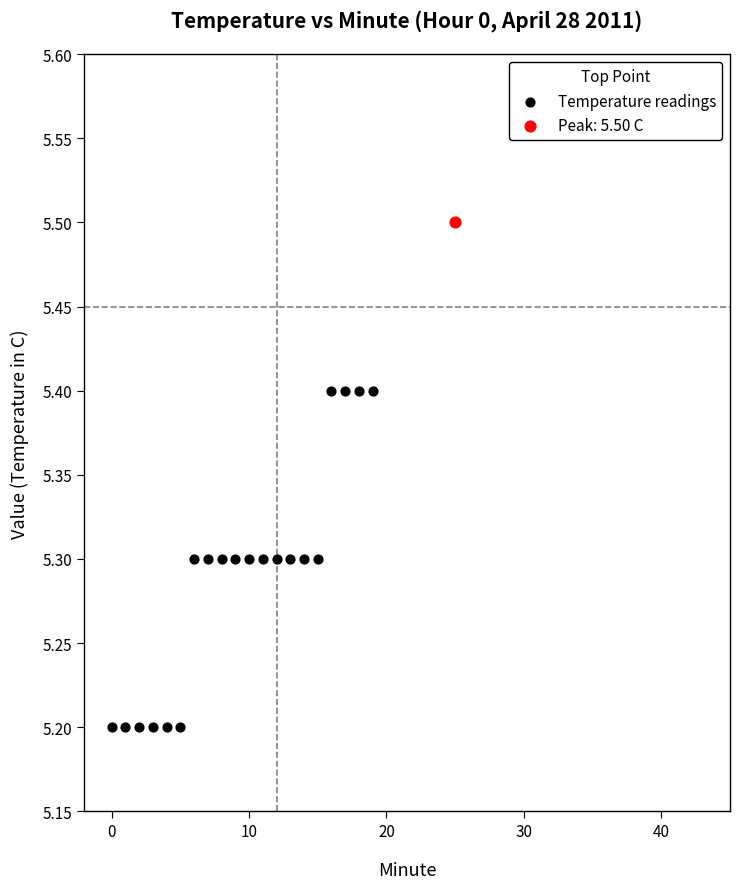

What are all the series names shown in the legend?

Temperature readings, Peak: 5.50 C